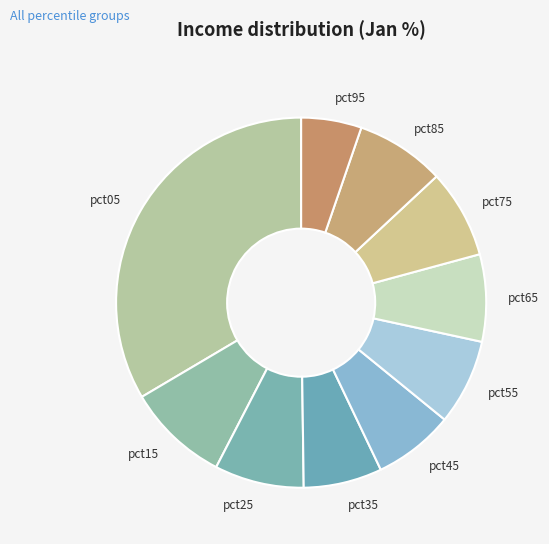

What is the ratio of the value at pct75 to the value at pct05?

0.2